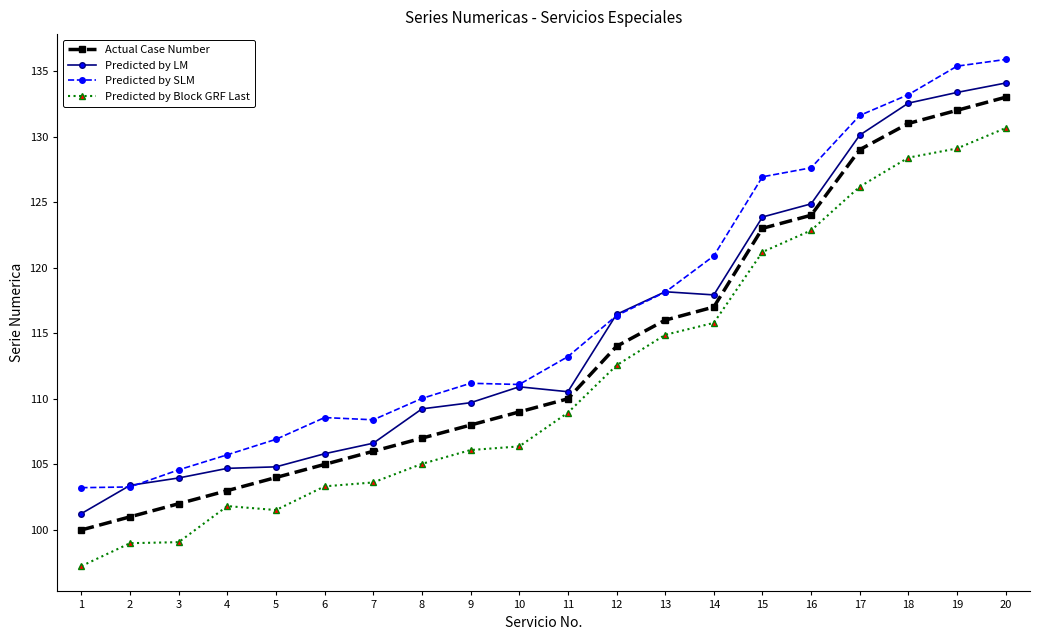

At 11, list the series in order from smallest to largest.

Predicted by Block GRF Last, Actual Case Number, Predicted by LM, Predicted by SLM